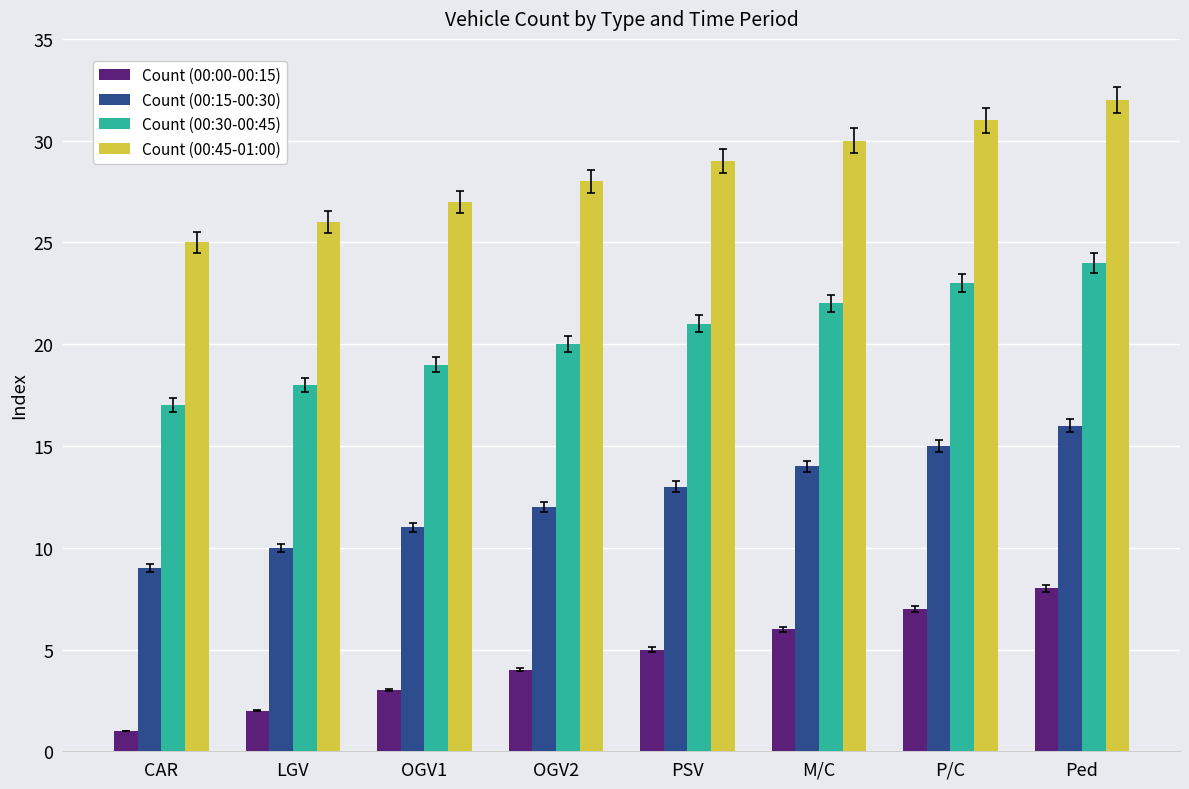

Which category has the lowest value across all series?

CAR